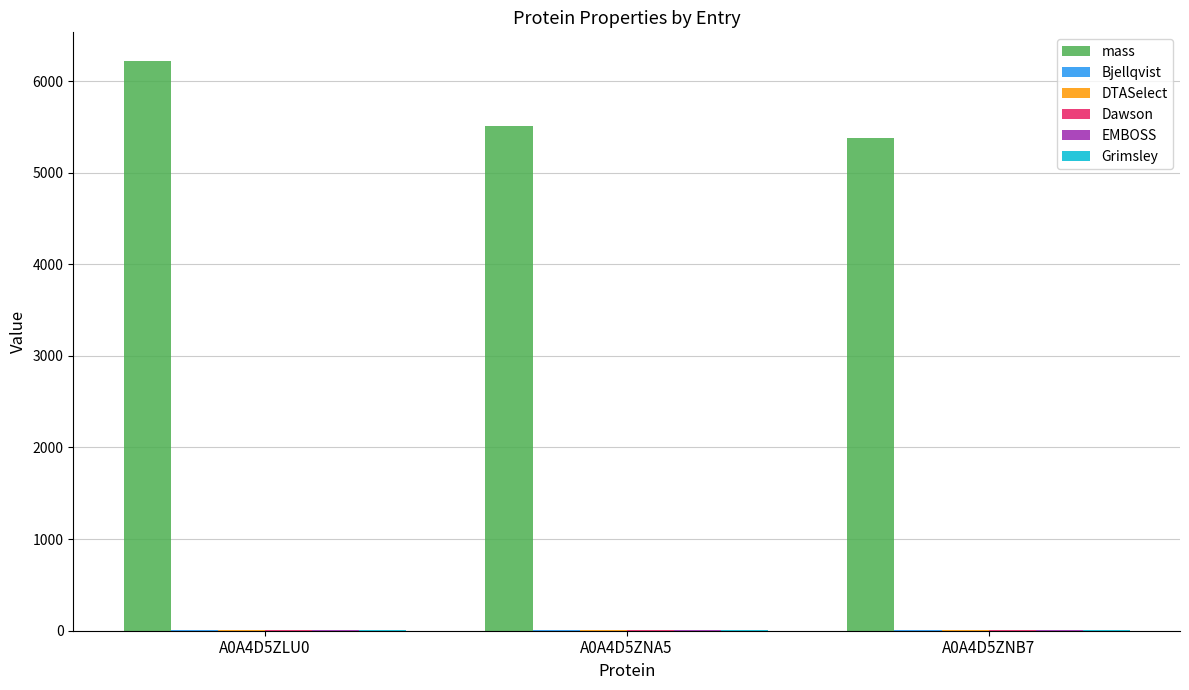

What is the total value across all series at A0A4D5ZLU0?

6271.9